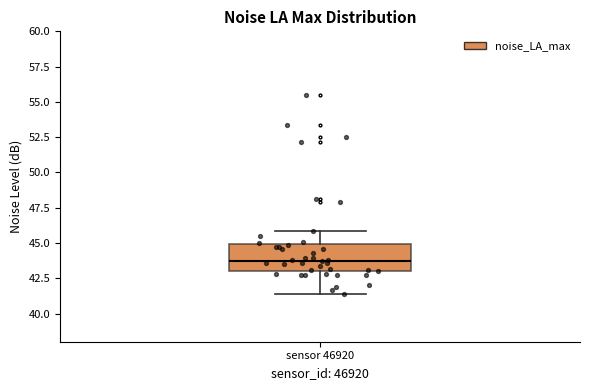

Transcribe this box plot: give where the median line is, the range the box spans, and where the two whiskers end, as read against the y-axis. The values are not printed on the chart, so give them approximately, as read against the axis.

median 43.5, box 43.0 to 45.0, whiskers 41.5 to 46.0